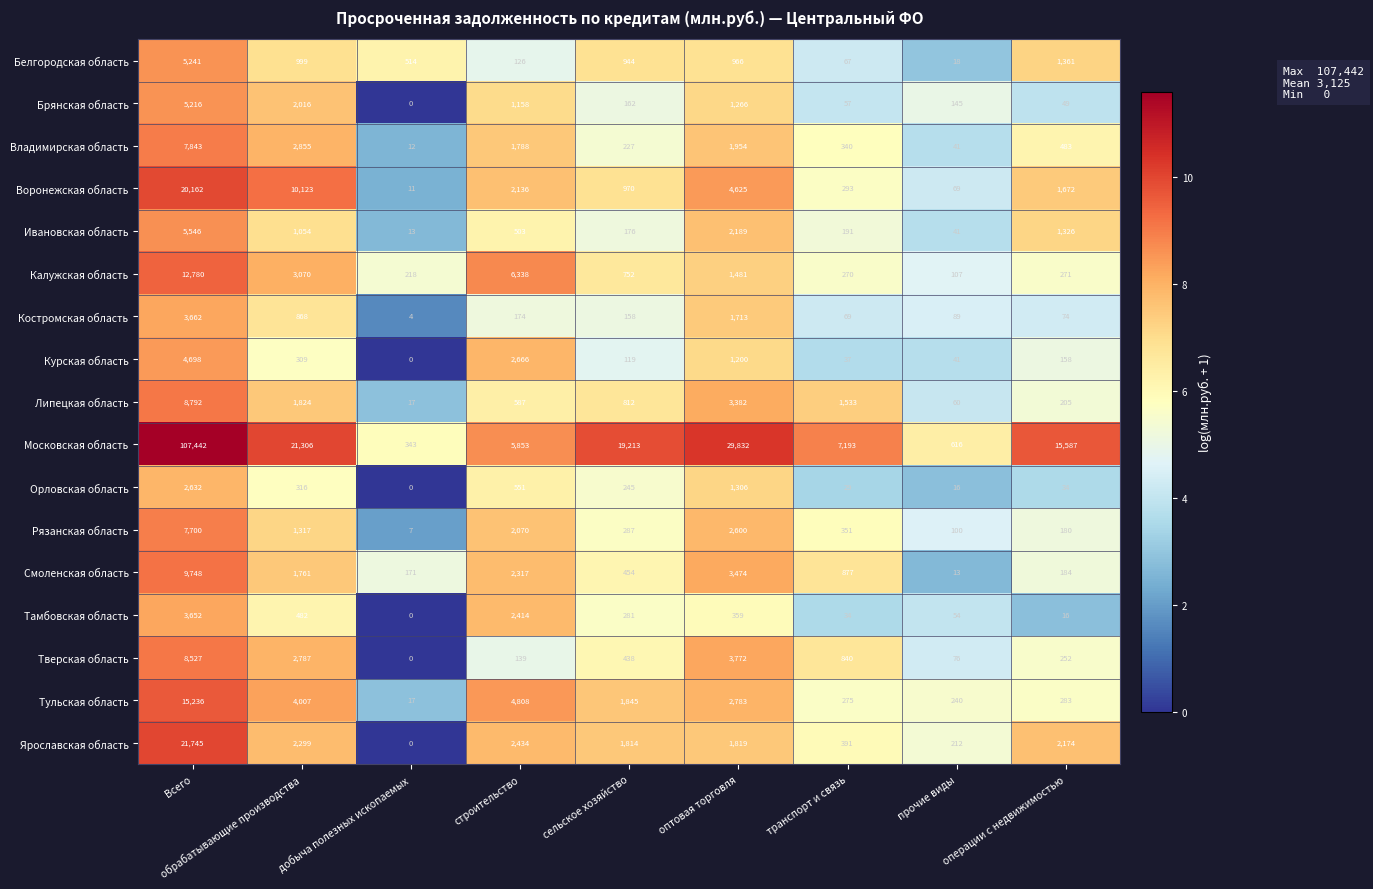

What is the difference between the Курская область values at оптовая торговля and сельское хозяйство?

1081